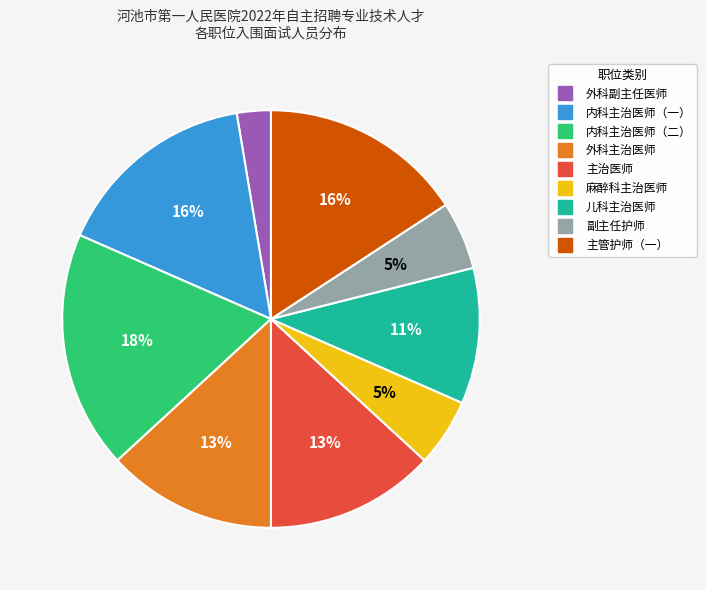

Does any single category account for the majority?

No